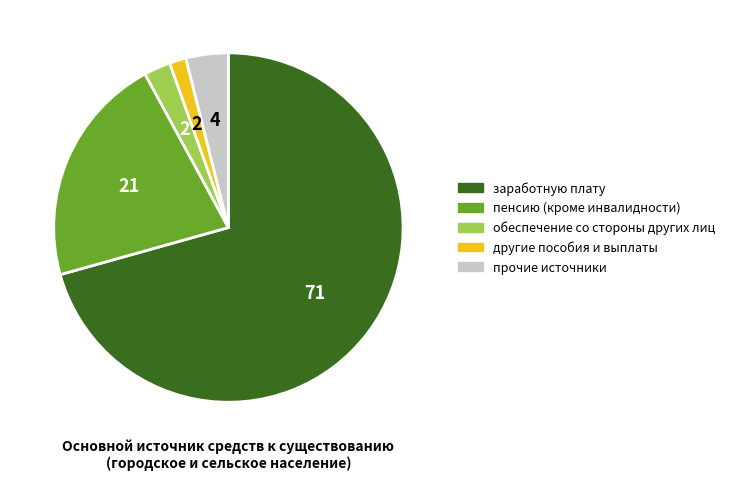

What is the ratio of the value at пенсию (кроме инвалидности) to the value at обеспечение со стороны других лиц?

8.7